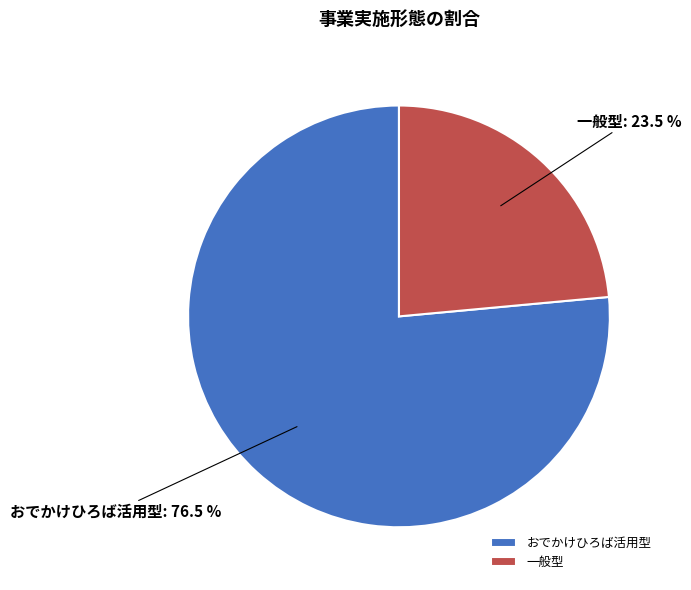

Is the sum of おでかけひろば活用型 and 一般型 greater than half?

Yes